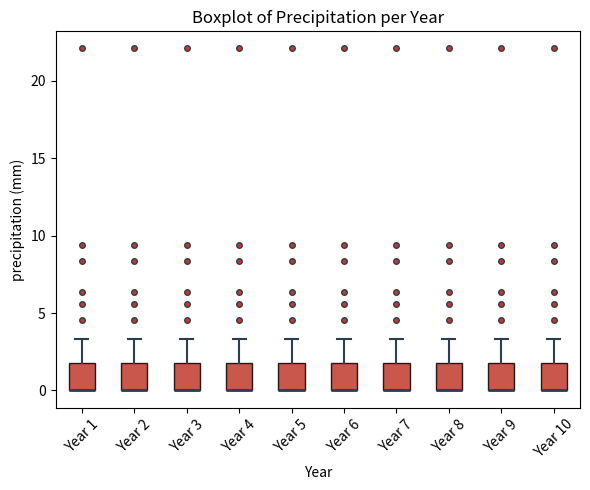

Reading left to right, read every box against the y-axis: the position of its median line, the range the box covers, and the ends of its whiskers. The values are not printed on the chart, so give them approximately, as read against the axis.

Year 1: median 0.0 (drawn on the box's lower edge), box 0.0 to 2.0, whiskers 0.0 to 3.5
Year 2: median 0.0 (drawn on the box's lower edge), box 0.0 to 2.0, whiskers 0.0 to 3.5
Year 3: median 0.0 (drawn on the box's lower edge), box 0.0 to 2.0, whiskers 0.0 to 3.5
Year 4: median 0.0 (drawn on the box's lower edge), box 0.0 to 2.0, whiskers 0.0 to 3.5
Year 5: median 0.0 (drawn on the box's lower edge), box 0.0 to 2.0, whiskers 0.0 to 3.5
Year 6: median 0.0 (drawn on the box's lower edge), box 0.0 to 2.0, whiskers 0.0 to 3.5
Year 7: median 0.0 (drawn on the box's lower edge), box 0.0 to 2.0, whiskers 0.0 to 3.5
Year 8: median 0.0 (drawn on the box's lower edge), box 0.0 to 2.0, whiskers 0.0 to 3.5
Year 9: median 0.0 (drawn on the box's lower edge), box 0.0 to 2.0, whiskers 0.0 to 3.5
Year 10: median 0.0 (drawn on the box's lower edge), box 0.0 to 2.0, whiskers 0.0 to 3.5